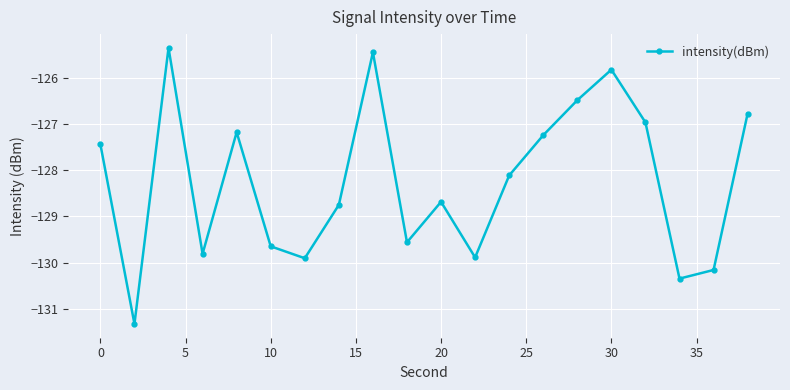

What is the average value?

-128.2